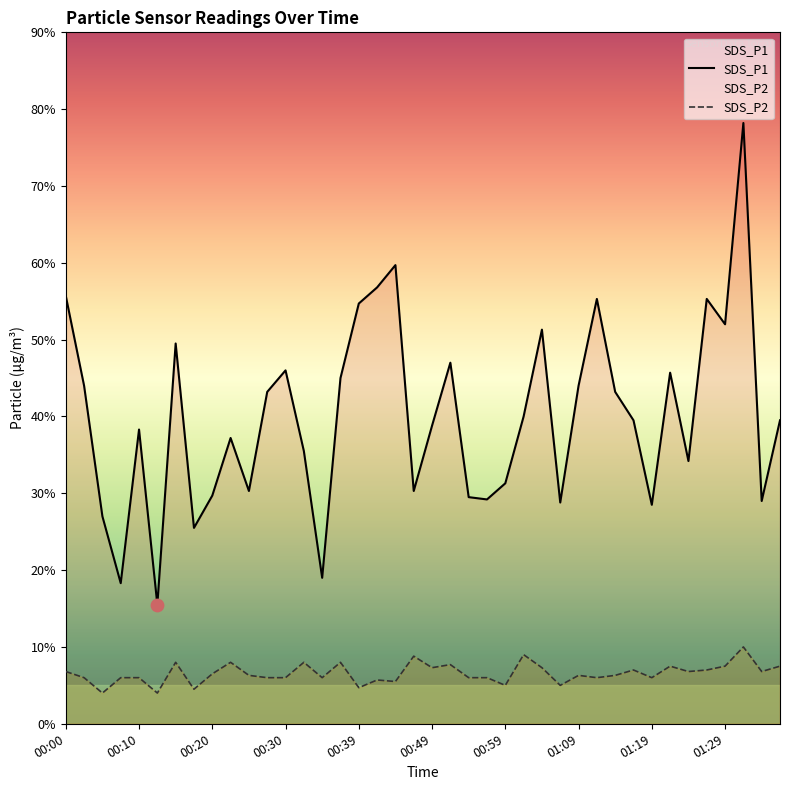

Which series has the largest Y range (max minus min)?

SDS_P1